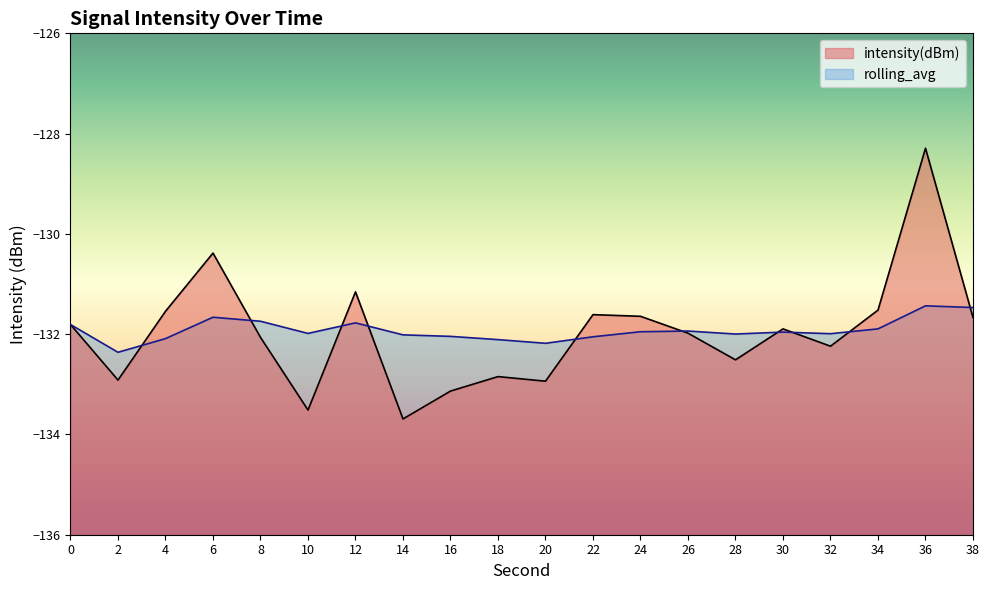

What is the spread (max minus min) of values at 34?

0.4